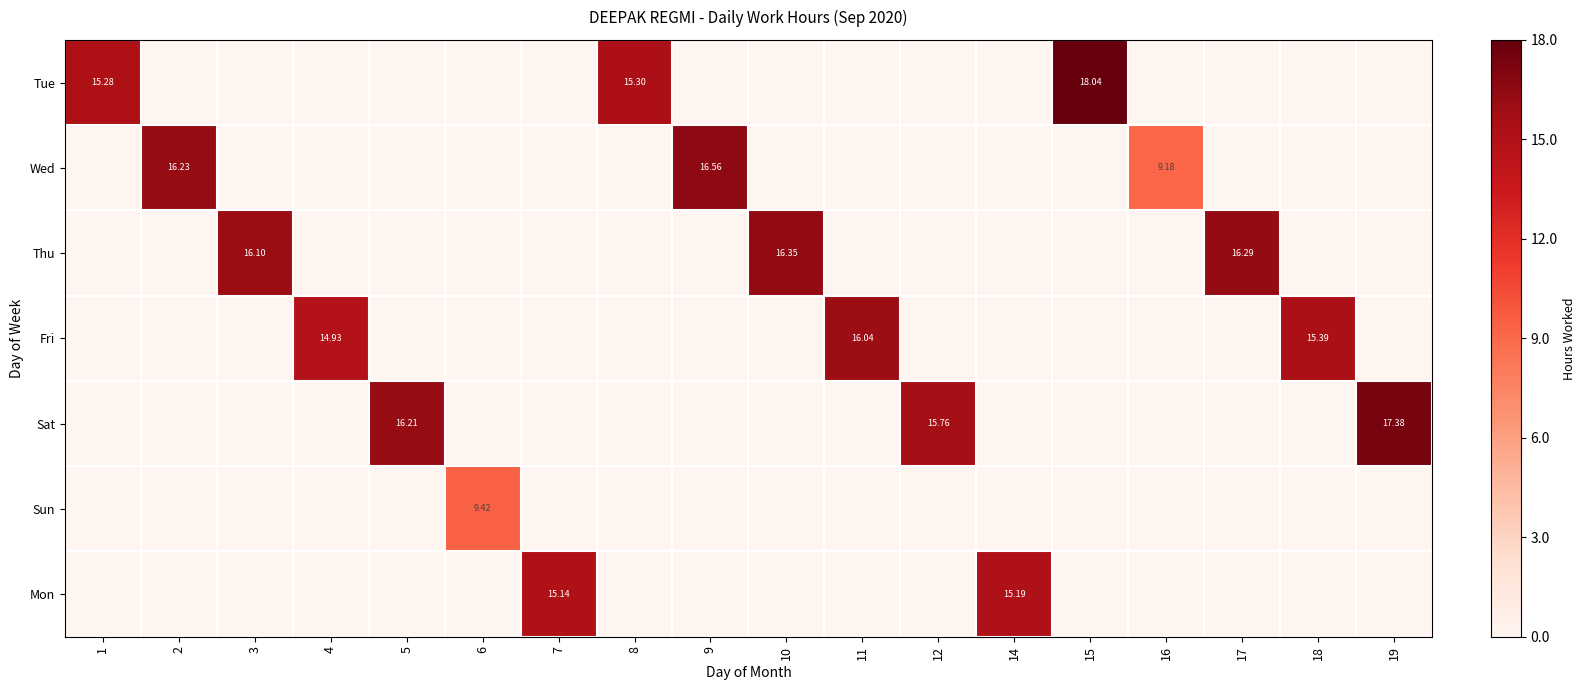

List the series in order of their peak value, highest first.

Tue, Sat, Wed, Thu, Fri, Mon, Sun